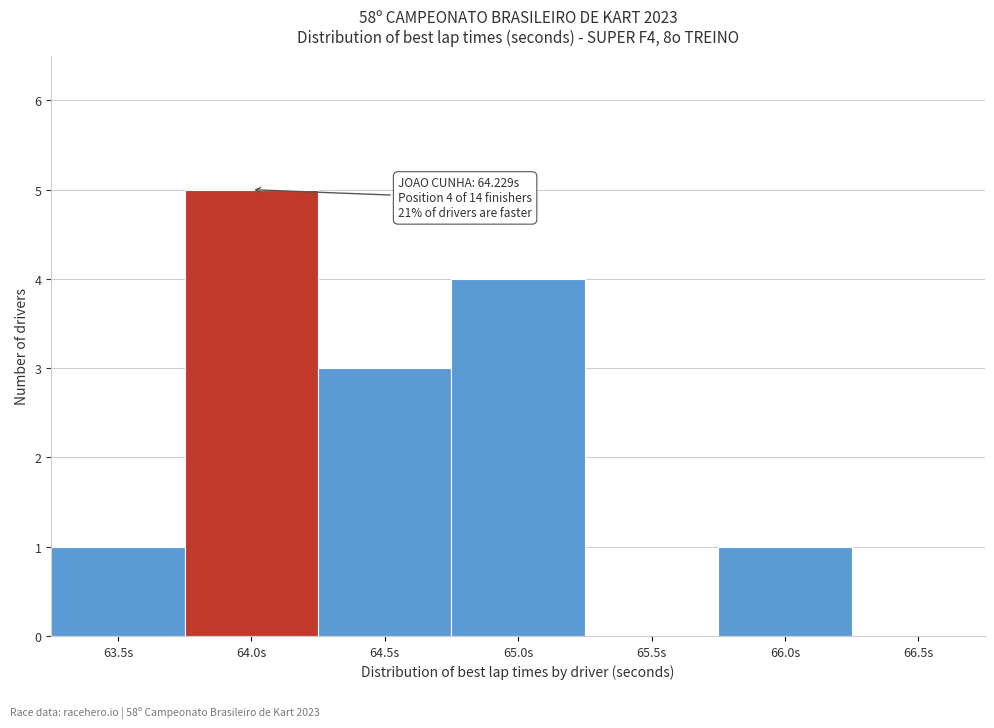

Reading right to left, transcribe all the data shown in this chart.

66.5s=0	66.0s=1	65.5s=0	65.0s=4	64.5s=3	64.0s=5	63.5s=1